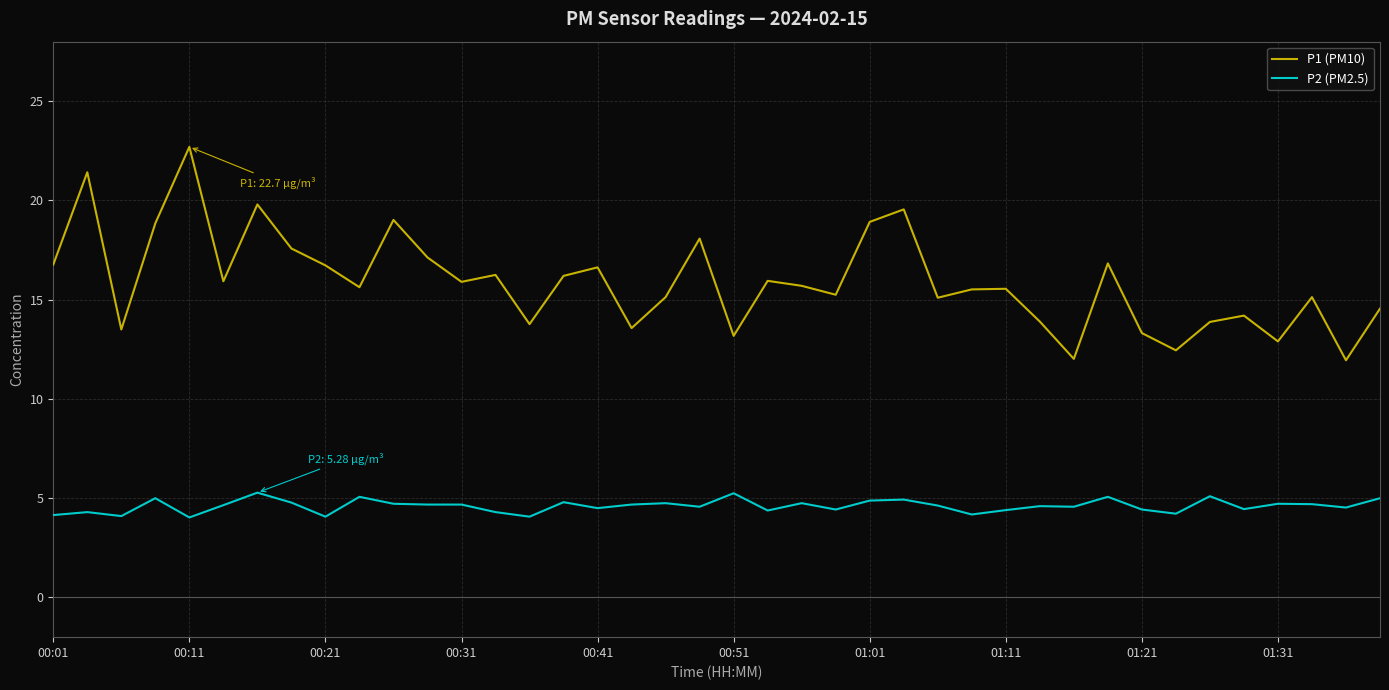

List the series in order of their overall mean, highest first.

P1 (PM10), P2 (PM2.5)